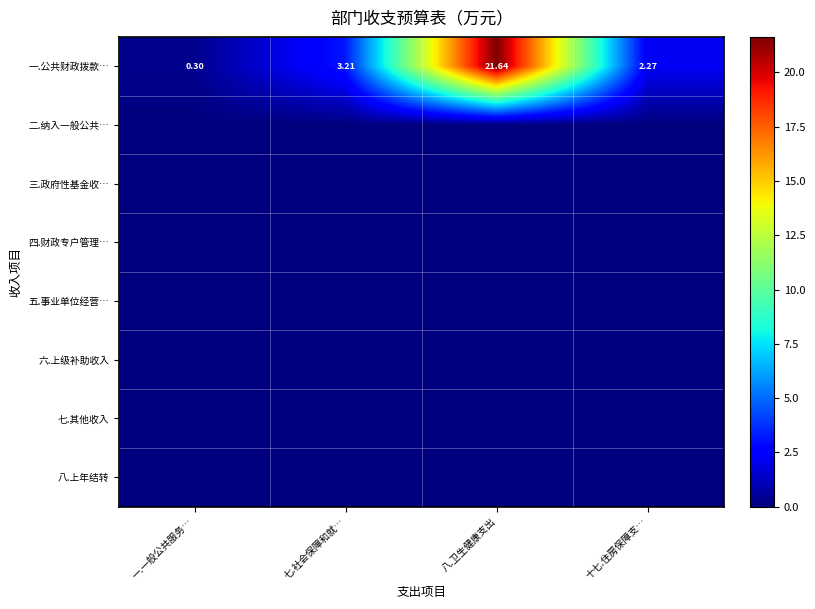

At which category is the sum across all series the highest?

八.卫生健康支出